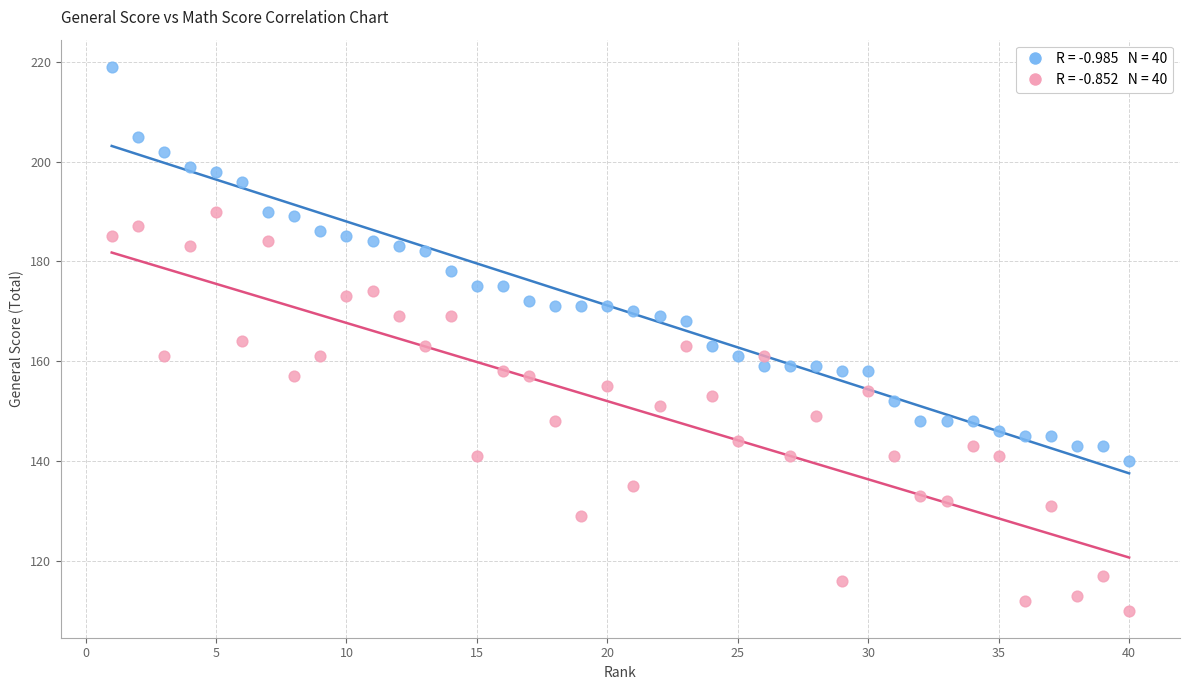

Across all data points, what is the range of X values (max minus min)?

39